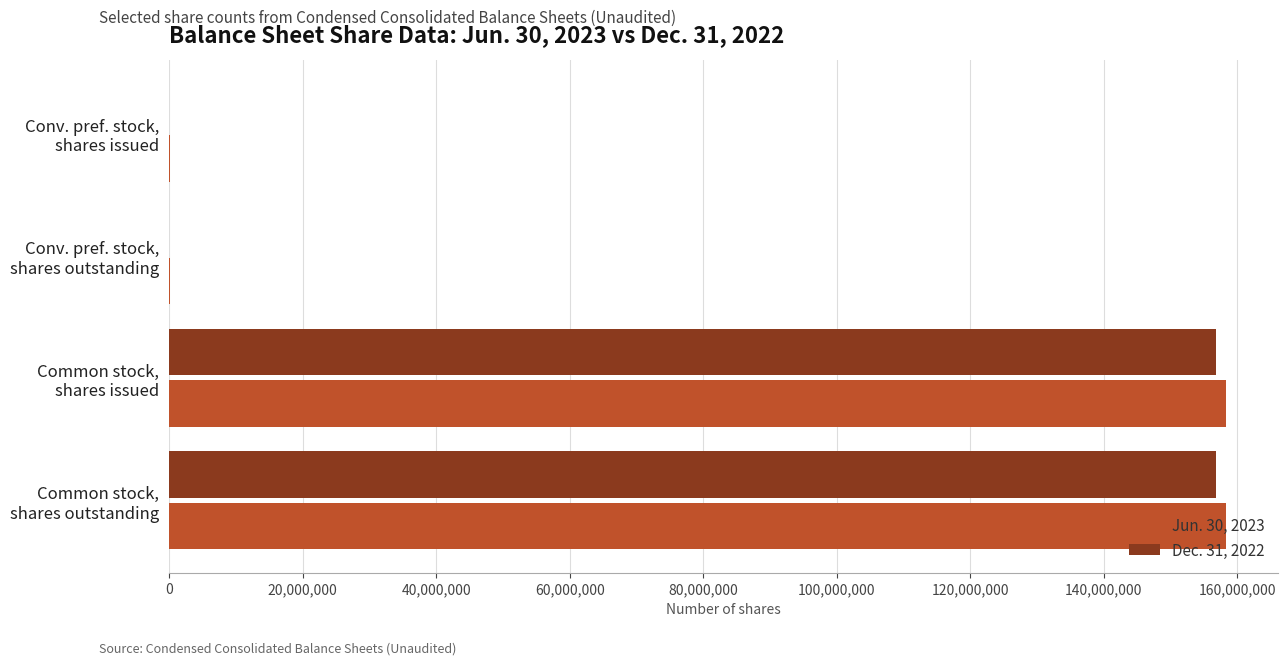

What is the maximum value shown in the chart?

158224189